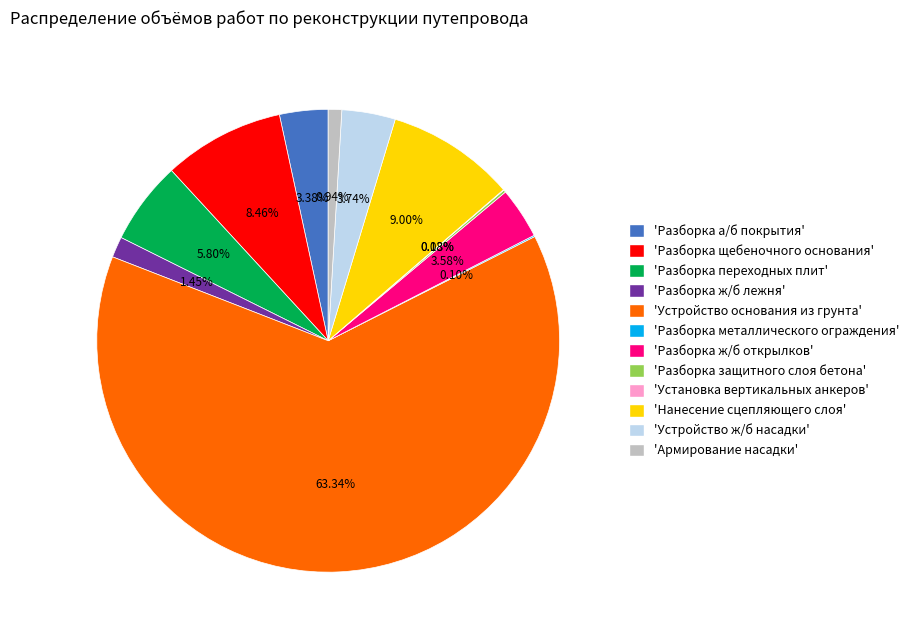

What is the largest slice in the pie chart?

'Устройство основания из грунта'